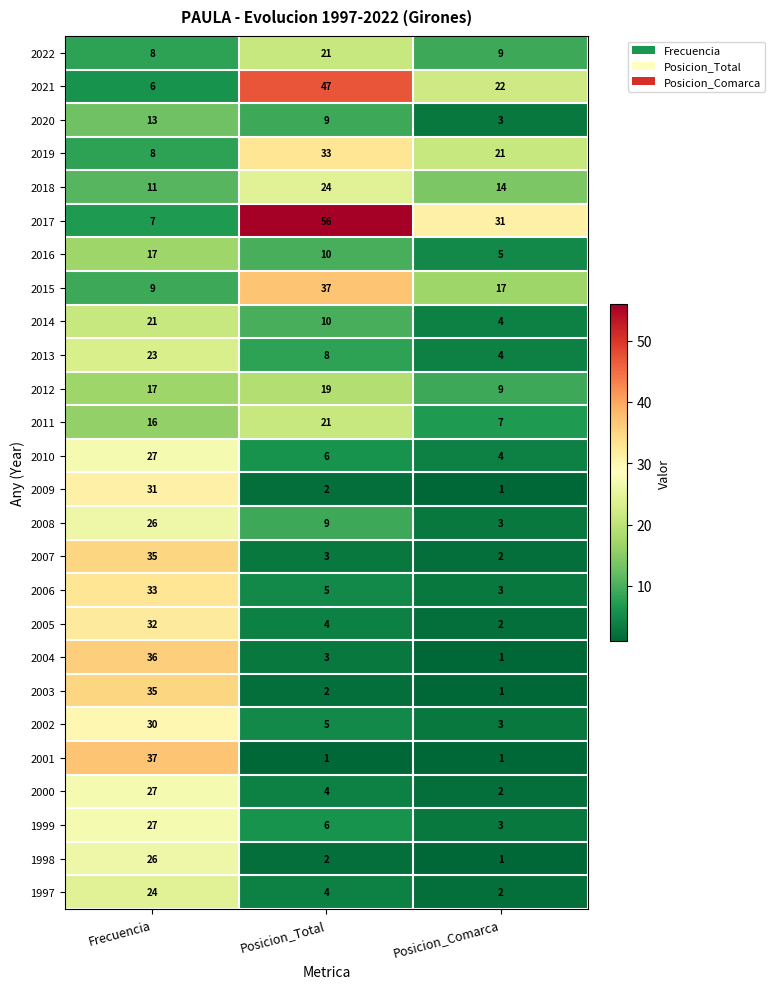

What is the difference between the 2004 values at Frecuencia and Posicion_Comarca?

35